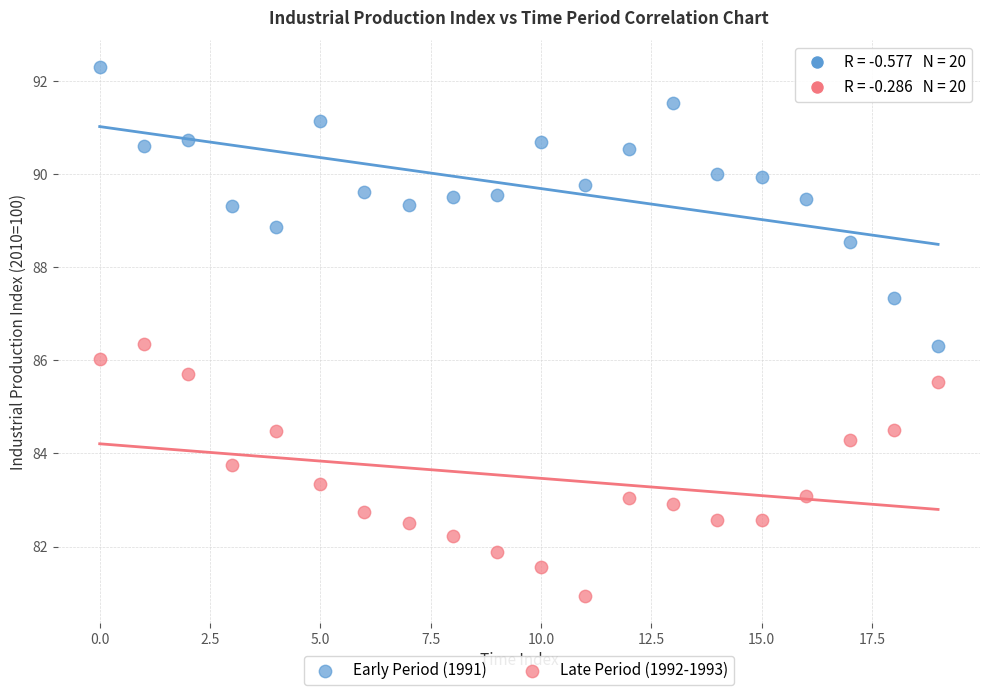

Which series reaches the maximum Y coordinate?

Early Period (1991)